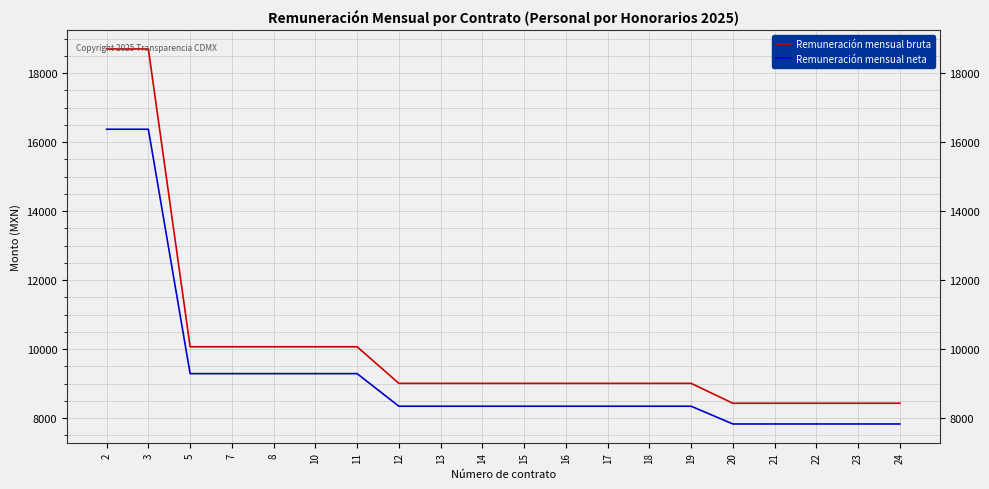

Reading left to right, transcribe all the data shown in this chart.

Remuneración mensual bruta: 2=18700.0	3=18700.0	5=10069.0	7=10069.0	8=10069.0	10=10069.0	11=10069.0	12=9009.0	13=9009.0	14=9009.0	15=9009.0	16=9009.0	17=9009.0	18=9009.0	19=9009.0	20=8432.0	21=8432.0	22=8432.0	23=8432.0	24=8432.0
Remuneración mensual neta: 2=16373.7	3=16373.7	5=9290.6	7=9290.6	8=9290.6	10=9290.6	11=9290.6	12=8345.9	13=8345.9	14=8345.9	15=8345.9	16=8345.9	17=8345.9	18=8345.9	19=8345.9	20=7831.7	21=7831.7	22=7831.7	23=7831.7	24=7831.7